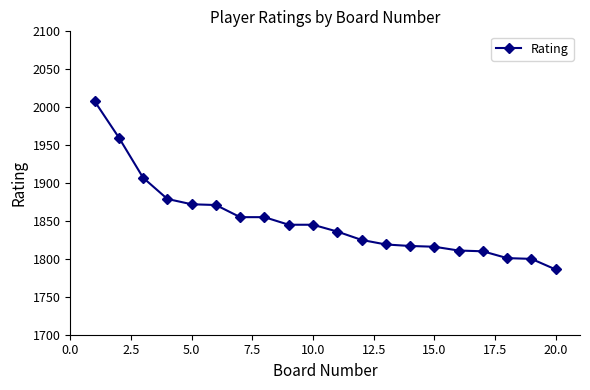

What is the difference between the maximum and minimum values?

222